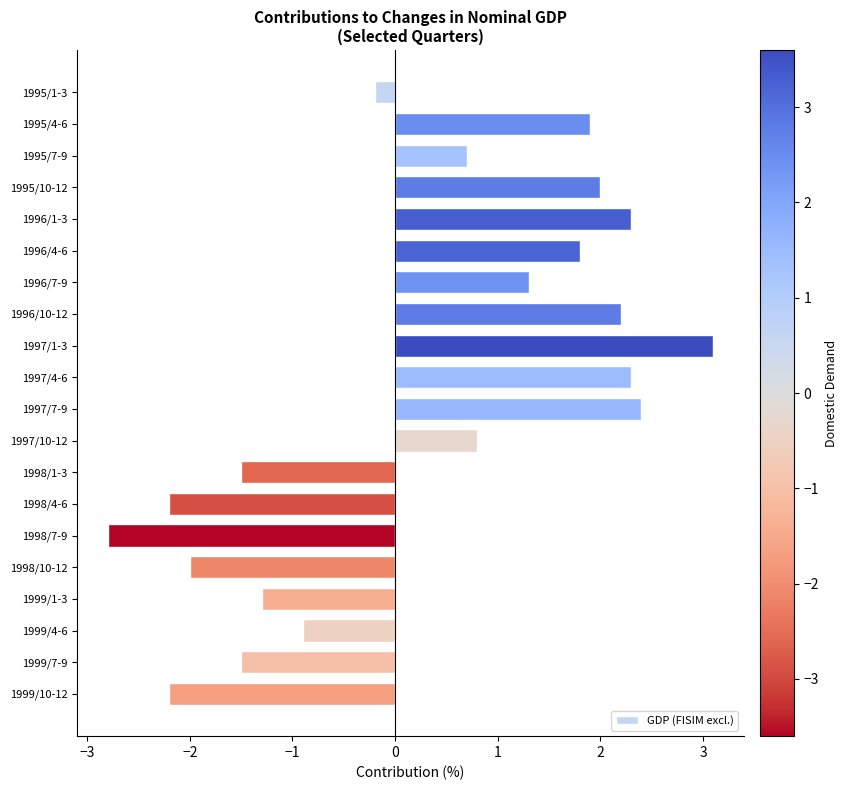

What is the sum of all values?

6.2